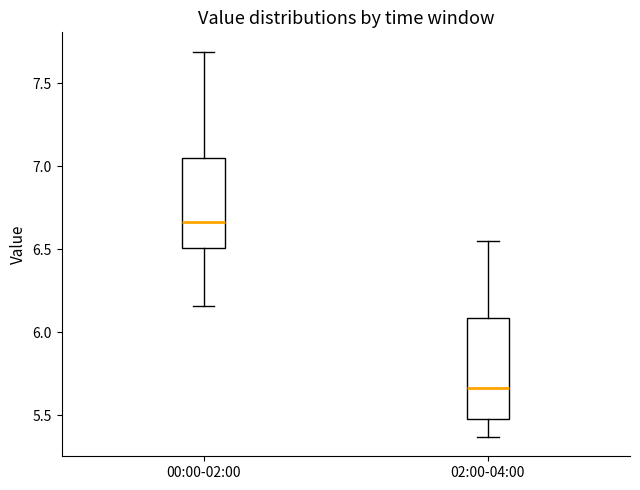

Reading left to right, transcribe this box plot: for each box, give where its median line is, the range the box spans, and where its two whiskers end, as read against the y-axis. The values are not printed on the chart, so give them approximately, as read against the axis.

00:00-02:00: median 6.65, box 6.50 to 7.05, whiskers 6.15 to 7.70
02:00-04:00: median 5.65, box 5.50 to 6.10, whiskers 5.35 to 6.55